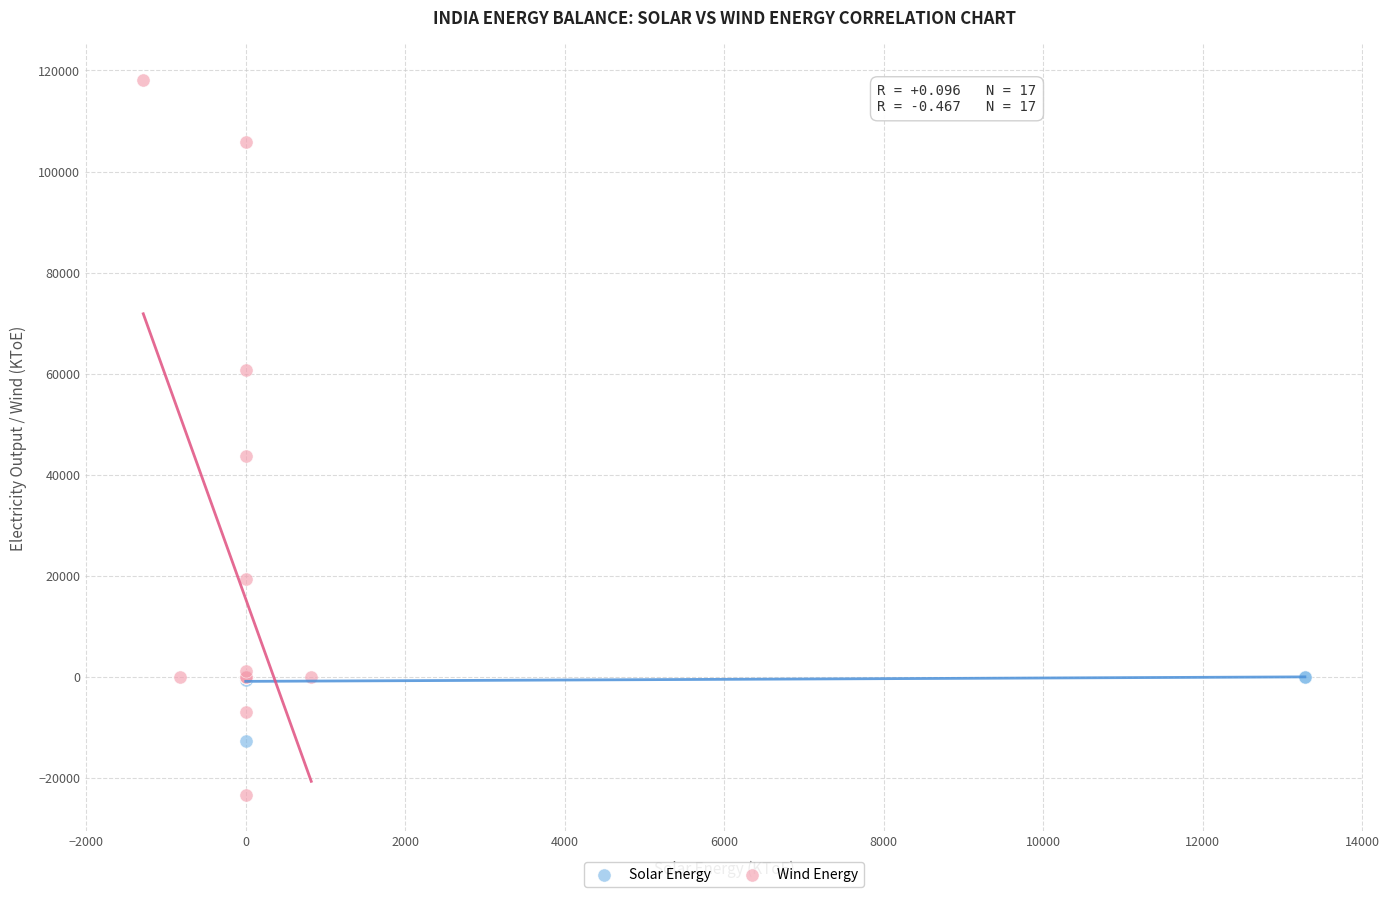

Which series contains the highest Y value?

Wind Energy